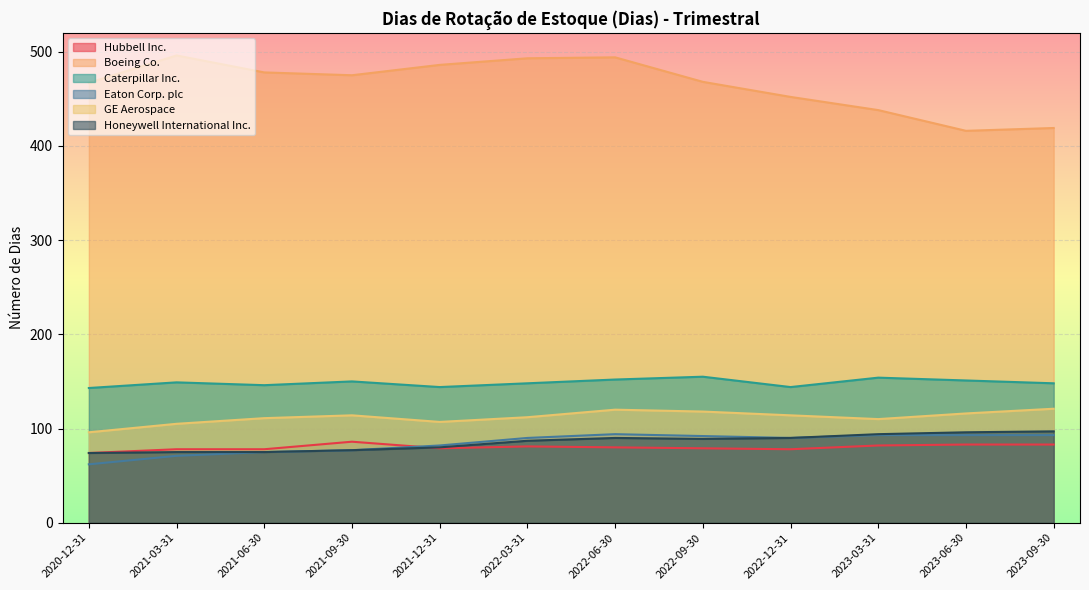

What is the difference between the highest and lowest values at 2021-06-30?

403